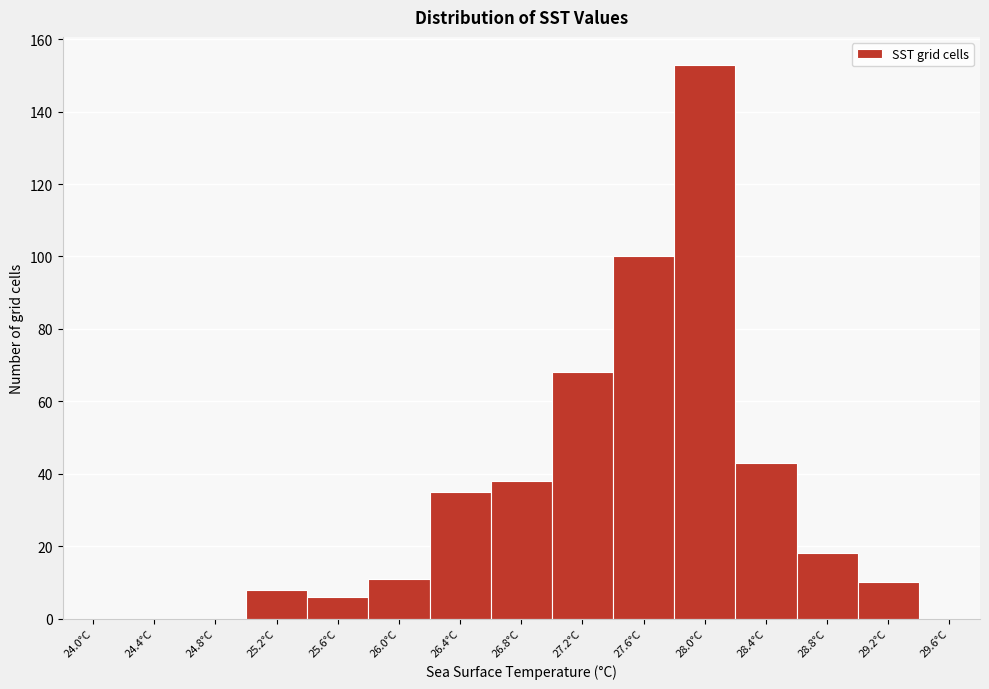

Reading left to right, transcribe all the data shown in this chart.

24.0°C=0	24.4°C=0	24.8°C=0	25.2°C=8	25.6°C=6	26.0°C=11	26.4°C=35	26.8°C=38	27.2°C=68	27.6°C=100	28.0°C=153	28.4°C=43	28.8°C=18	29.2°C=10	29.6°C=0